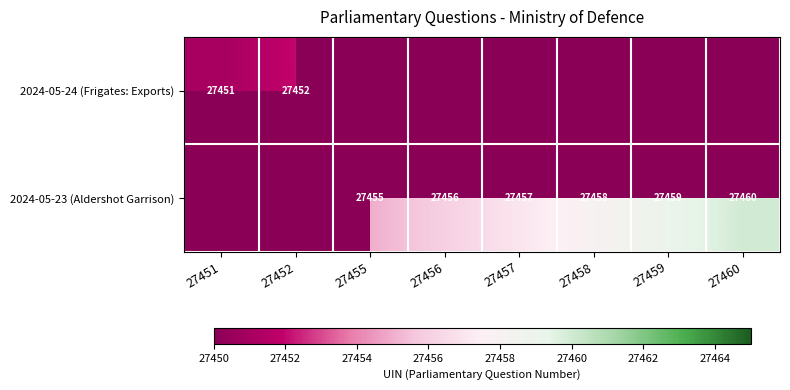

The 2024-05-24 (Frigates: Exports) series shows 27451 at 27451. True or false?

True